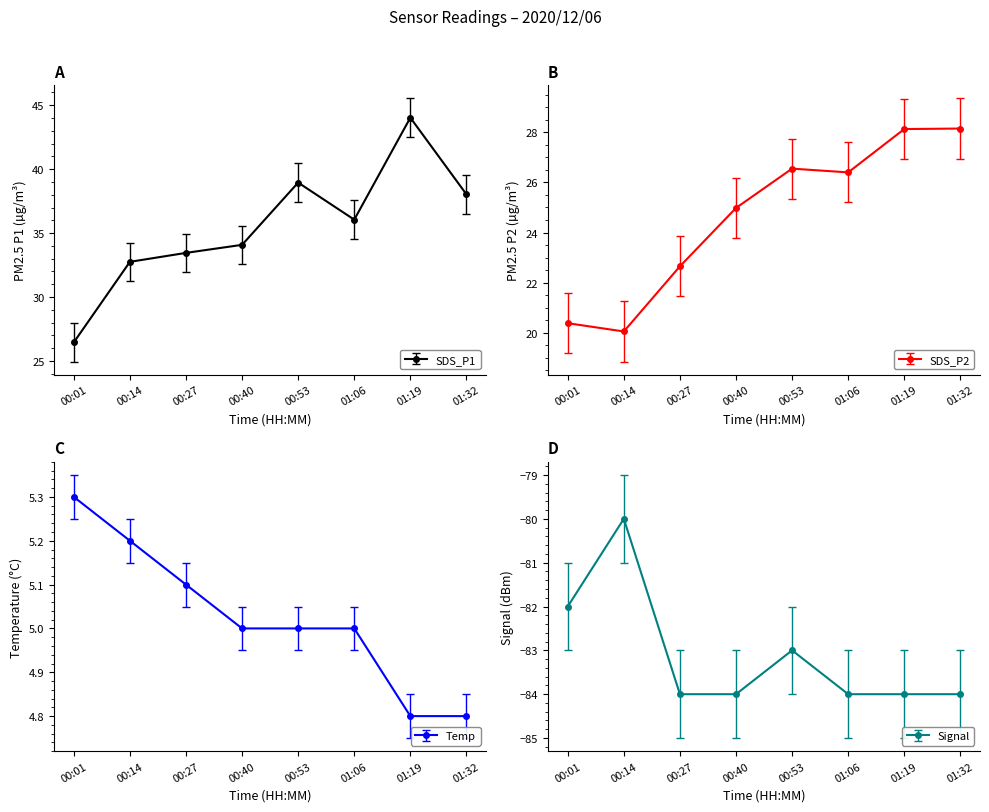

Which category has the lowest value across all series?

00:27